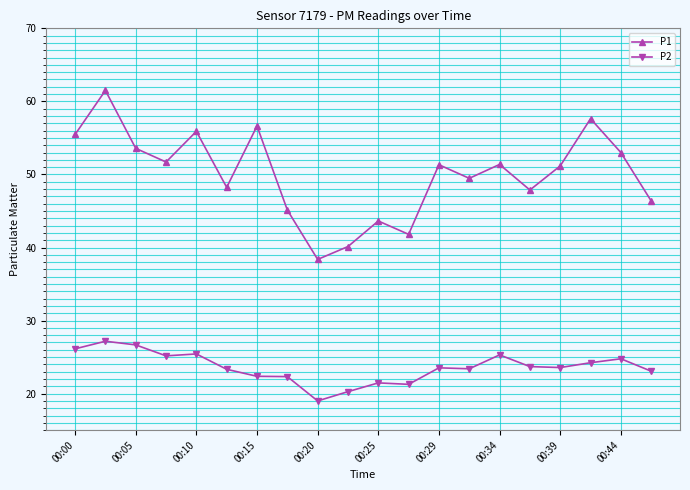

Rank the series by their average value, from highest to lowest.

P1, P2